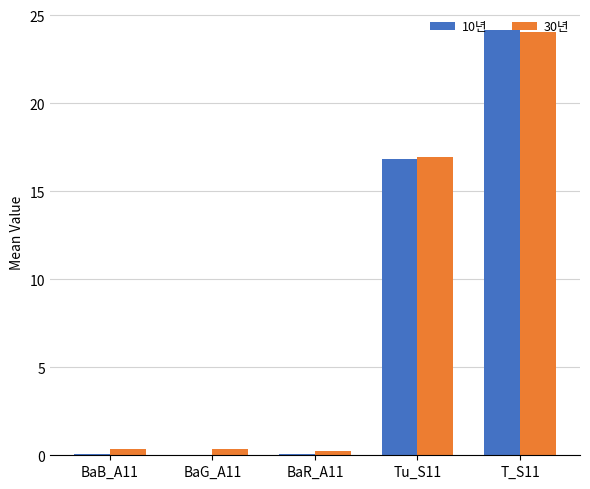

What is the total value across all series at BaG_A11?

0.4